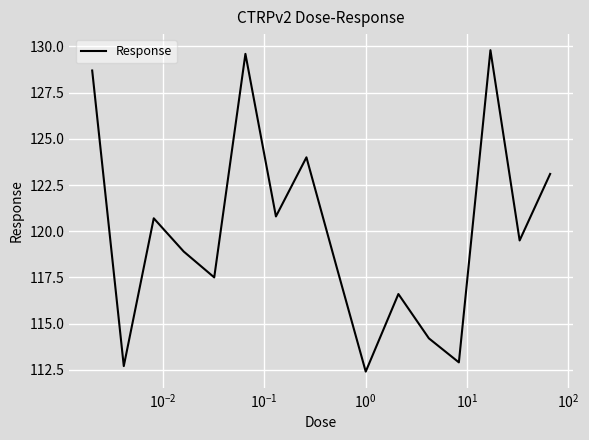

What is the smallest value displayed?

112.4